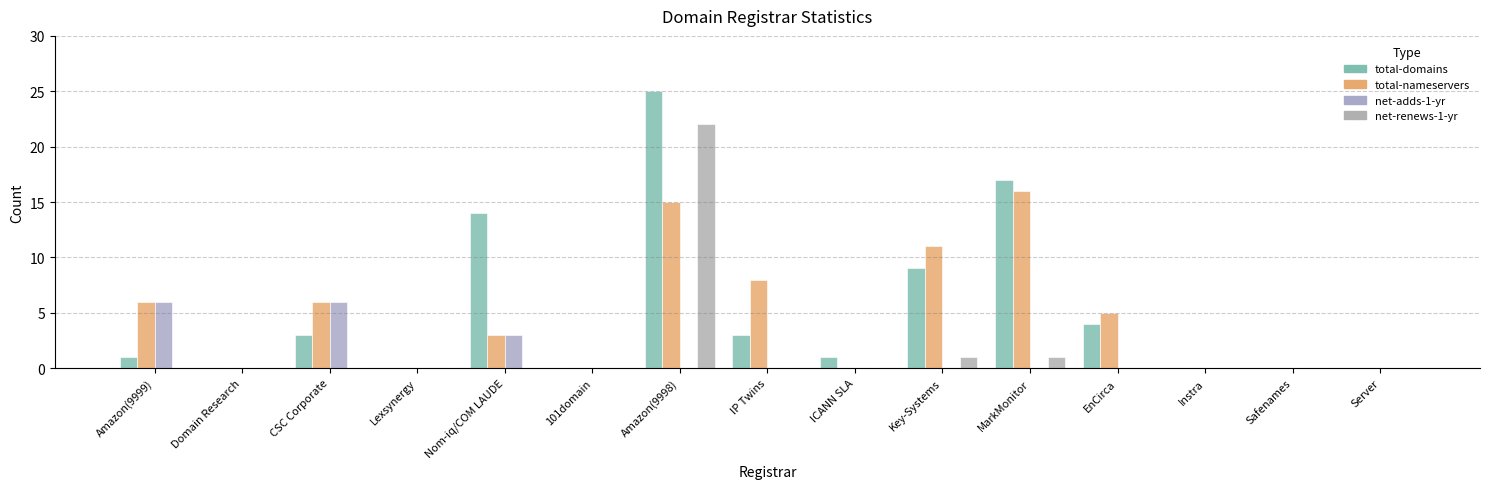

Rank the categories by total-nameservers value from highest to lowest.

MarkMonitor, Amazon(9998), Key-Systems, IP Twins, Amazon(9999), CSC Corporate, EnCirca, Nom-iq/COM LAUDE, Domain Research, Lexsynergy, 101domain, ICANN SLA, Instra, Safenames, Server